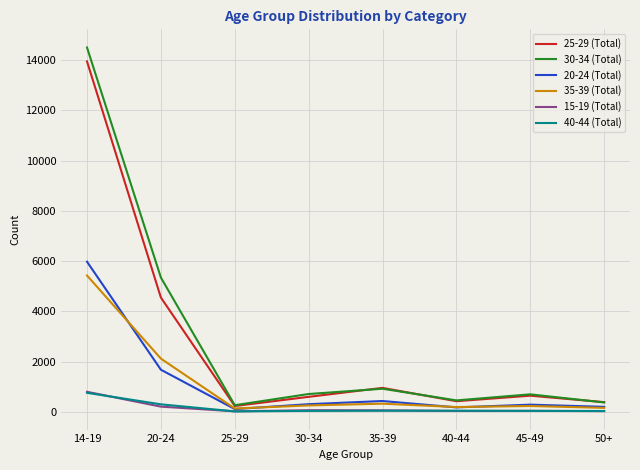

Does the chart display data point markers on the line(s)?

No